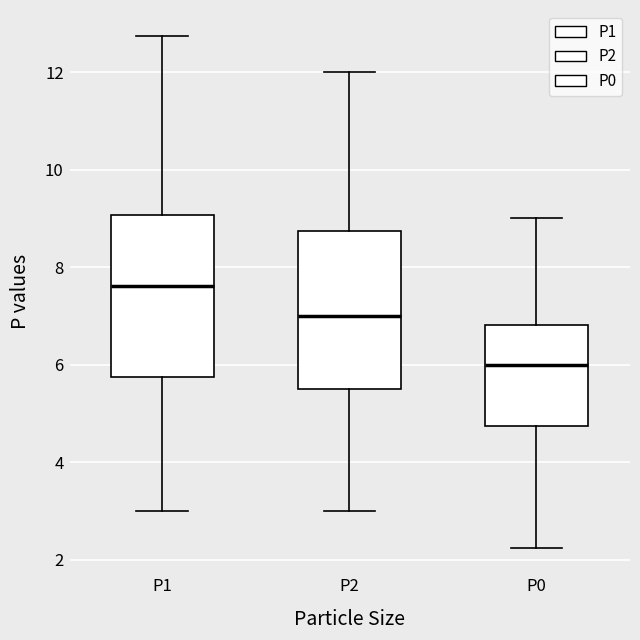

Reading left to right, read every box against the y-axis: the position of its median line, the range the box covers, and the ends of its whiskers. The values are not printed on the chart, so give them approximately, as read against the axis.

P1: median 7.6, box 5.8 to 9.0, whiskers 3.0 to 12.8
P2: median 7.0, box 5.6 to 8.8, whiskers 3.0 to 12.0
P0: median 6.0, box 4.8 to 6.8, whiskers 2.2 to 9.0